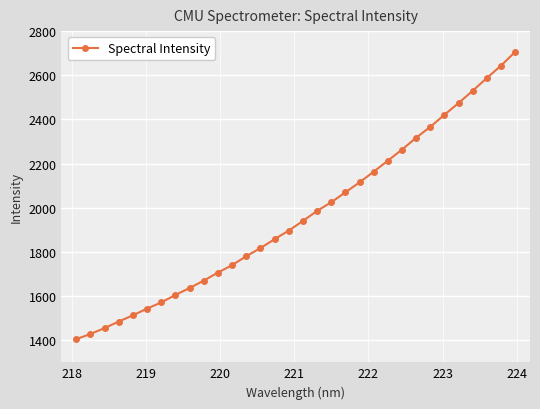

What is the sum of all values?

62934.0